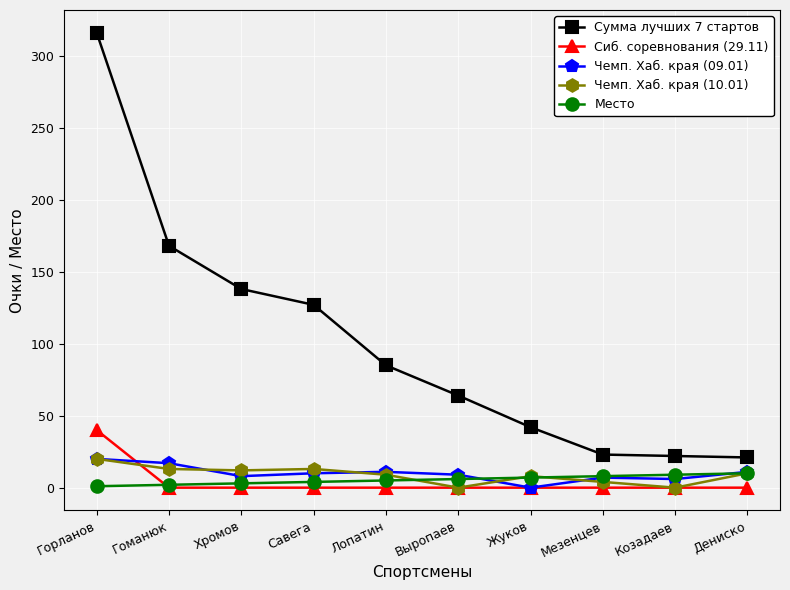

How many values in the Чемп. Хаб. края (09.01) series are below 10?

5